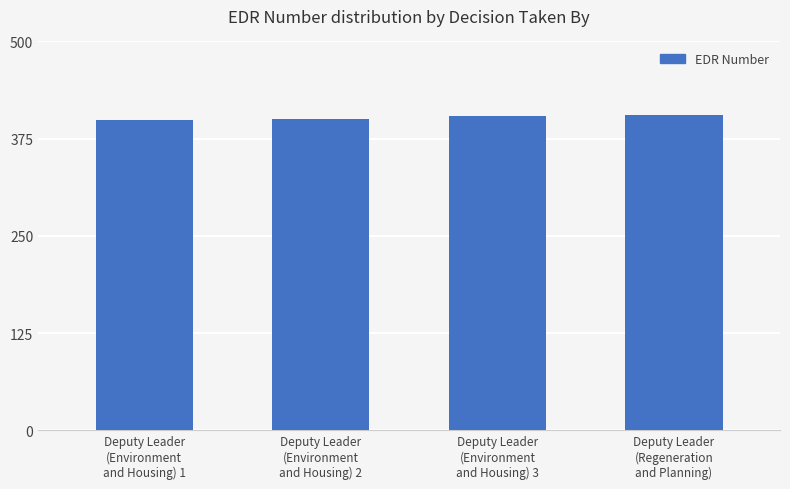

What is the ratio of the value at Deputy Leader
(Environment
and Housing) 1 to the value at Deputy Leader
(Regeneration
and Planning)?

1.0